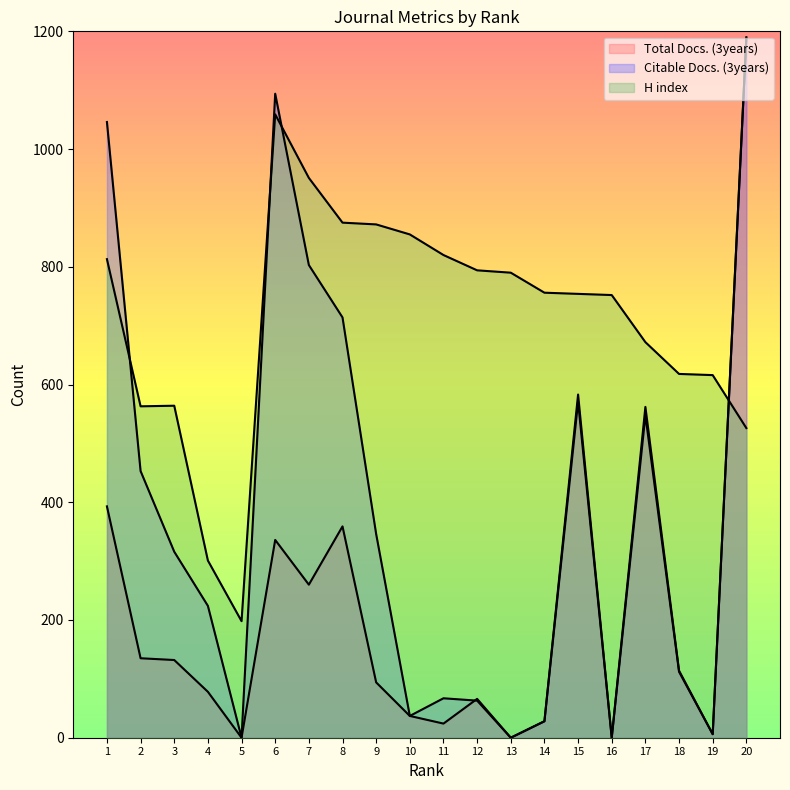

Which label corresponds to the smallest value in the chart?

5